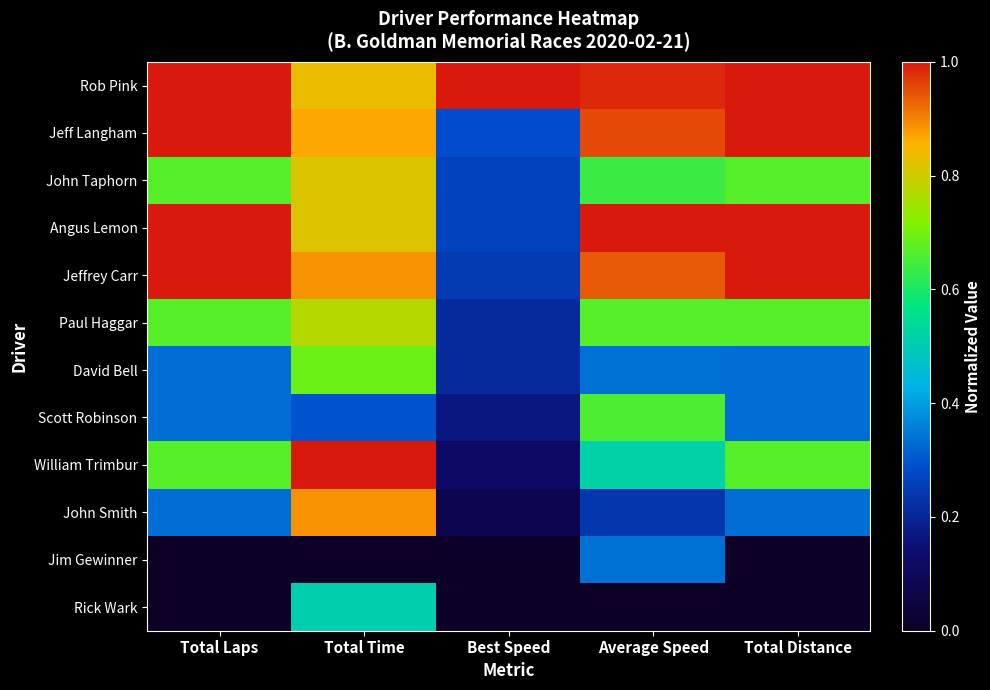

Reading left to right, transcribe all the data shown in this chart.

Rob Pink: Total Laps=1.0	Total Time=0.8	Best Speed=1.0	Average Speed=1.0	Total Distance=1.0
Jeff Langham: Total Laps=1.0	Total Time=0.9	Best Speed=0.3	Average Speed=1.0	Total Distance=1.0
John Taphorn: Total Laps=0.7	Total Time=0.8	Best Speed=0.3	Average Speed=0.6	Total Distance=0.7
Angus Lemon: Total Laps=1.0	Total Time=0.8	Best Speed=0.3	Average Speed=1.0	Total Distance=1.0
Jeffrey Carr: Total Laps=1.0	Total Time=0.9	Best Speed=0.2	Average Speed=0.9	Total Distance=1.0
Paul Haggar: Total Laps=0.7	Total Time=0.8	Best Speed=0.2	Average Speed=0.7	Total Distance=0.7
David Bell: Total Laps=0.3	Total Time=0.7	Best Speed=0.2	Average Speed=0.3	Total Distance=0.3
Scott Robinson: Total Laps=0.3	Total Time=0.3	Best Speed=0.2	Average Speed=0.7	Total Distance=0.3
William Trimbur: Total Laps=0.7	Total Time=1.0	Best Speed=0.1	Average Speed=0.5	Total Distance=0.7
John Smith: Total Laps=0.3	Total Time=0.9	Best Speed=0.1	Average Speed=0.2	Total Distance=0.3
Jim Gewinner: Total Laps=0.0	Total Time=0.0	Best Speed=0.0	Average Speed=0.3	Total Distance=0.0
Rick Wark: Total Laps=0.0	Total Time=0.5	Best Speed=0.0	Average Speed=0.0	Total Distance=0.0